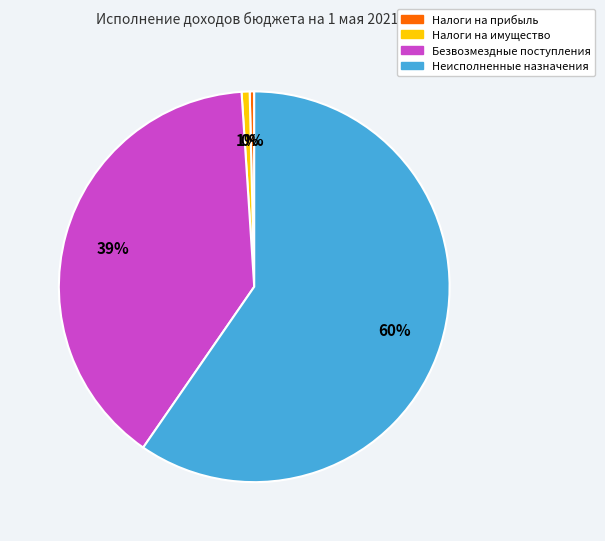

To the nearest percent, what is the average slice percentage?

25%